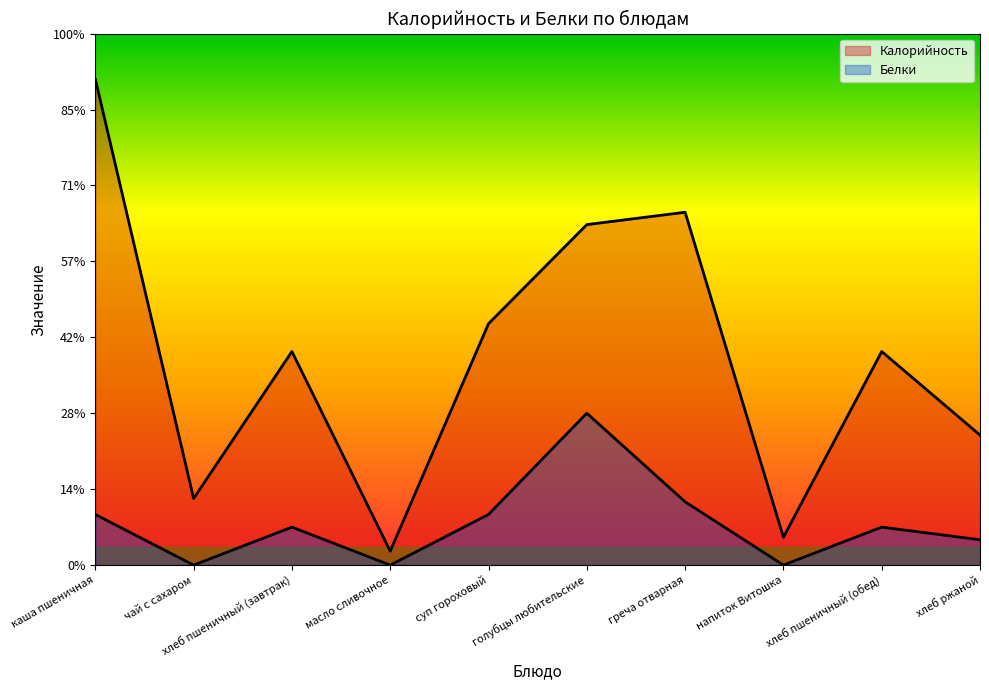

True or false: Белки and Калорийность cross at least once.

False